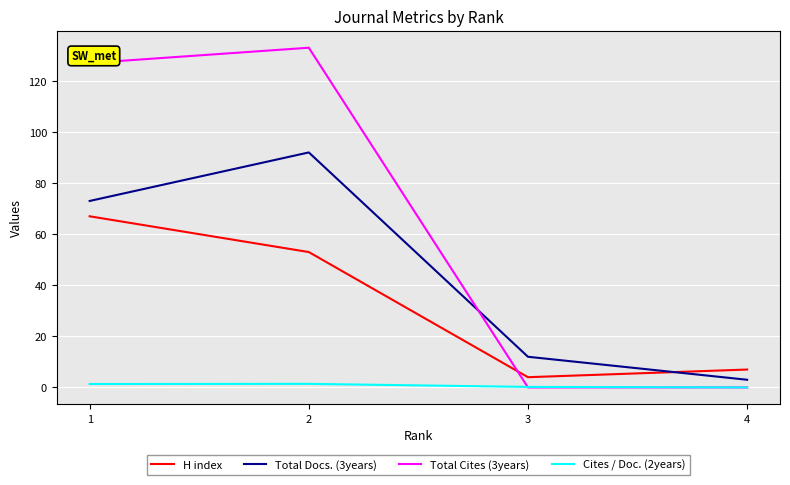

Which series changed the most between 2 and 4?

Total Cites (3years)